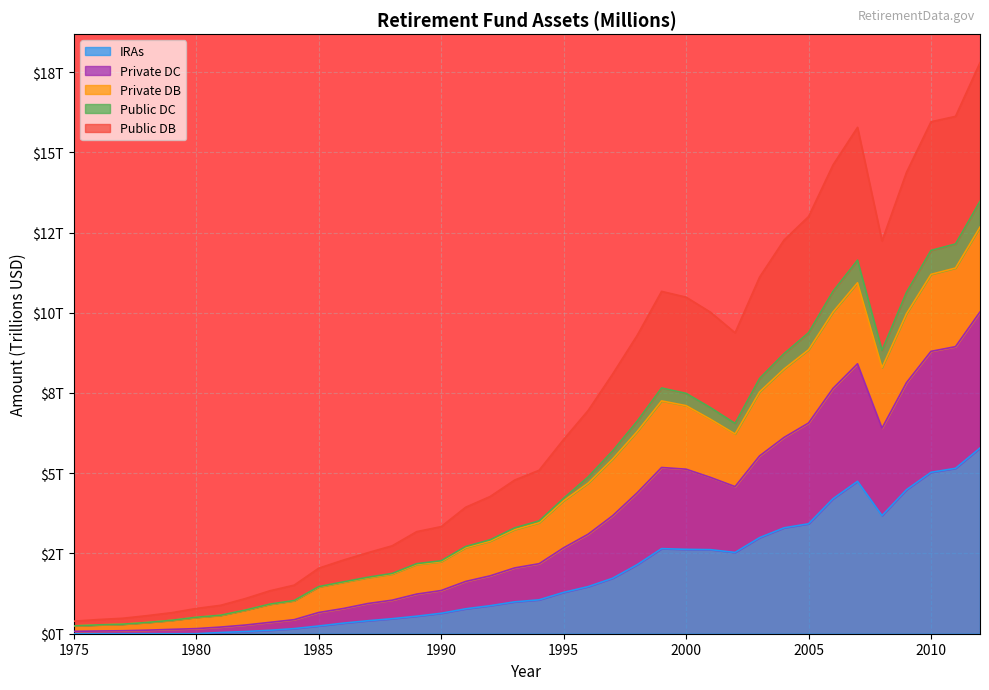

True or false: Public DC and IRAs cross at least once.

False